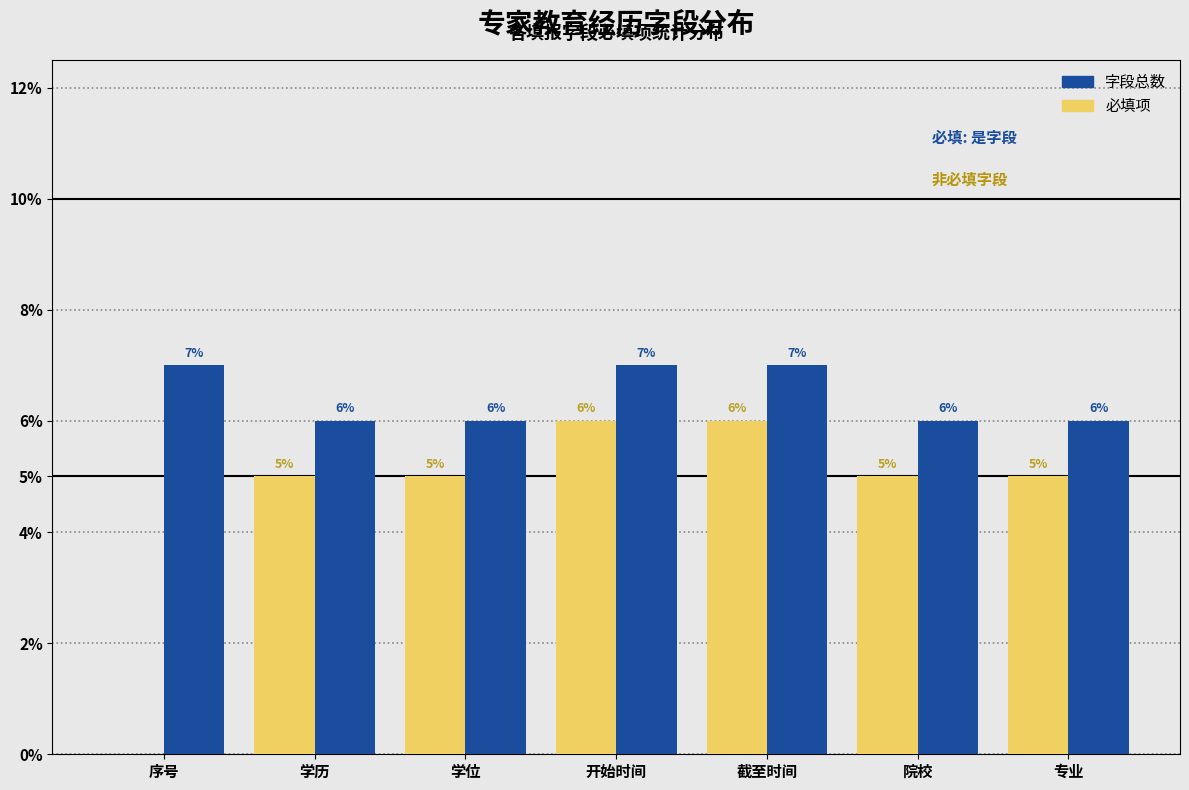

Reading left to right, list all the values displayed in this chart.

字段总数: 序号=7	学历=6	学位=6	开始时间=7	截至时间=7	院校=6	专业=6
必填项: 序号=0	学历=5	学位=5	开始时间=6	截至时间=6	院校=5	专业=5